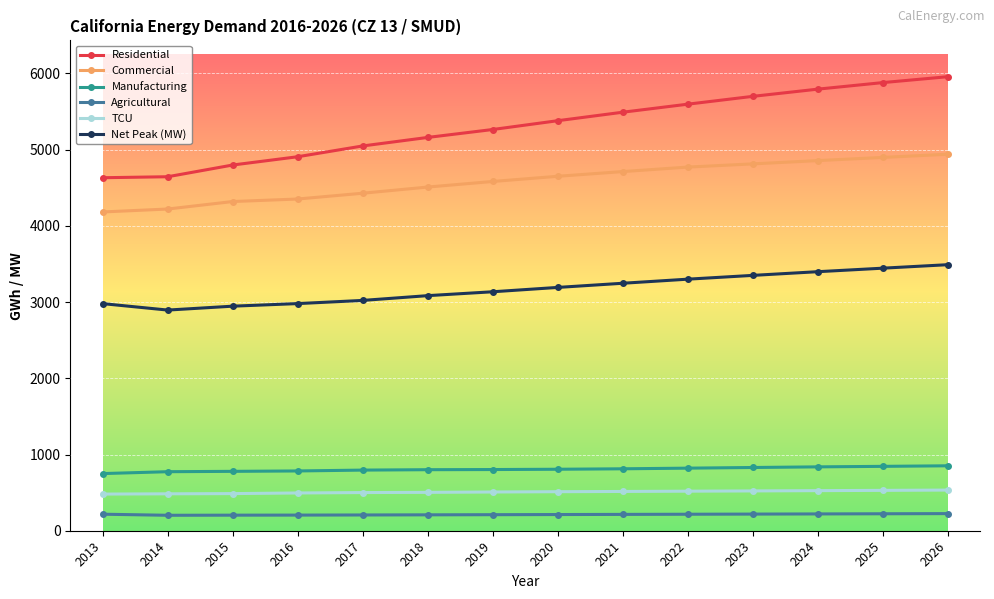

Between 2017 and 2026, which series saw the biggest shift?

Residential